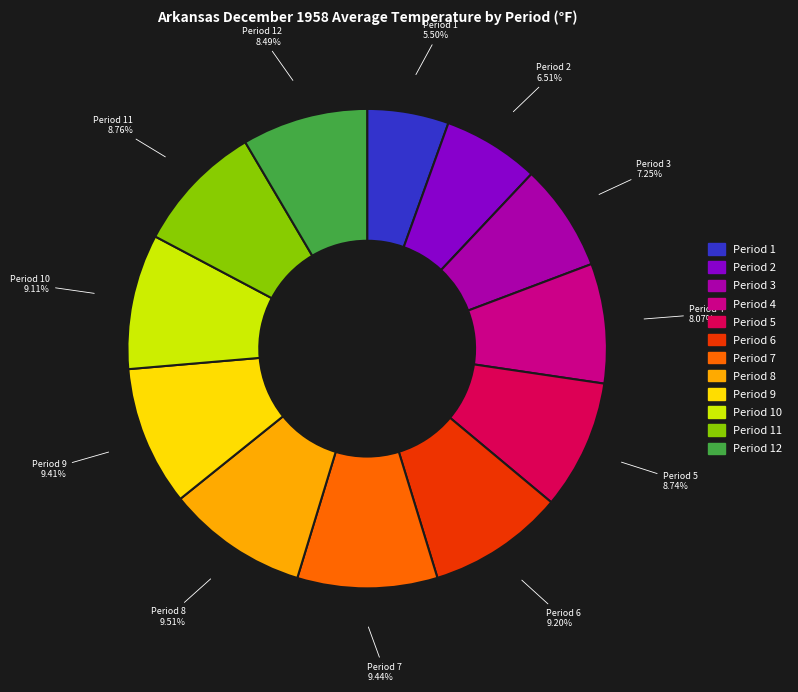

To the nearest percent, what is the average slice percentage?

8%